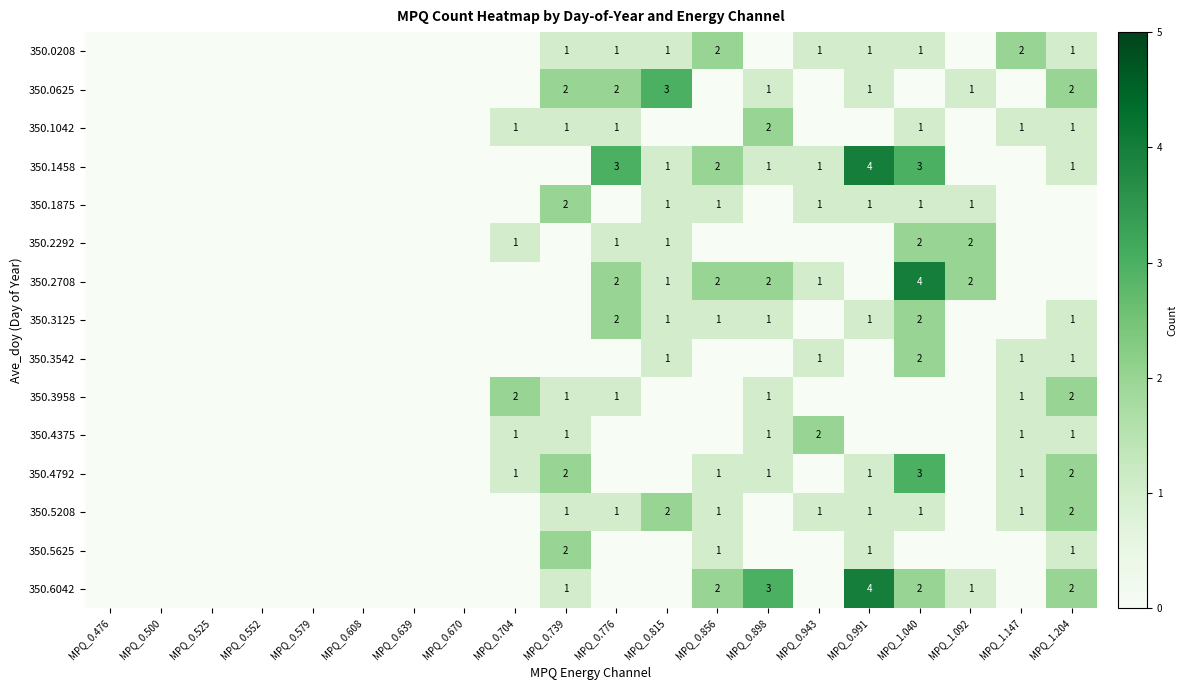

Is it true that 350.5208 equals 1 at MPQ_0.739?

True